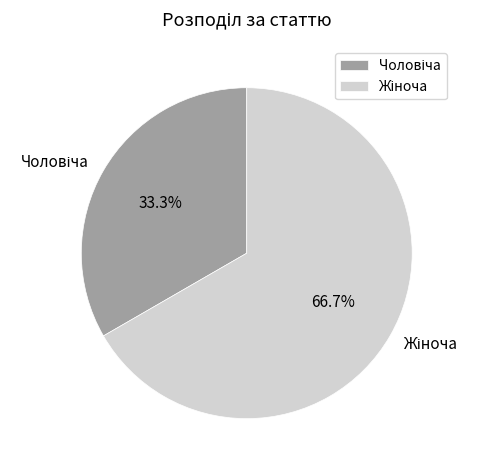

Is there a majority slice in this chart?

Yes